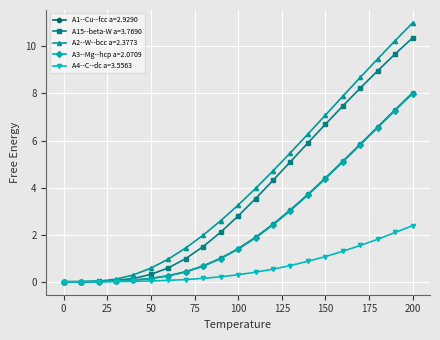

How many data points does each series have?

21